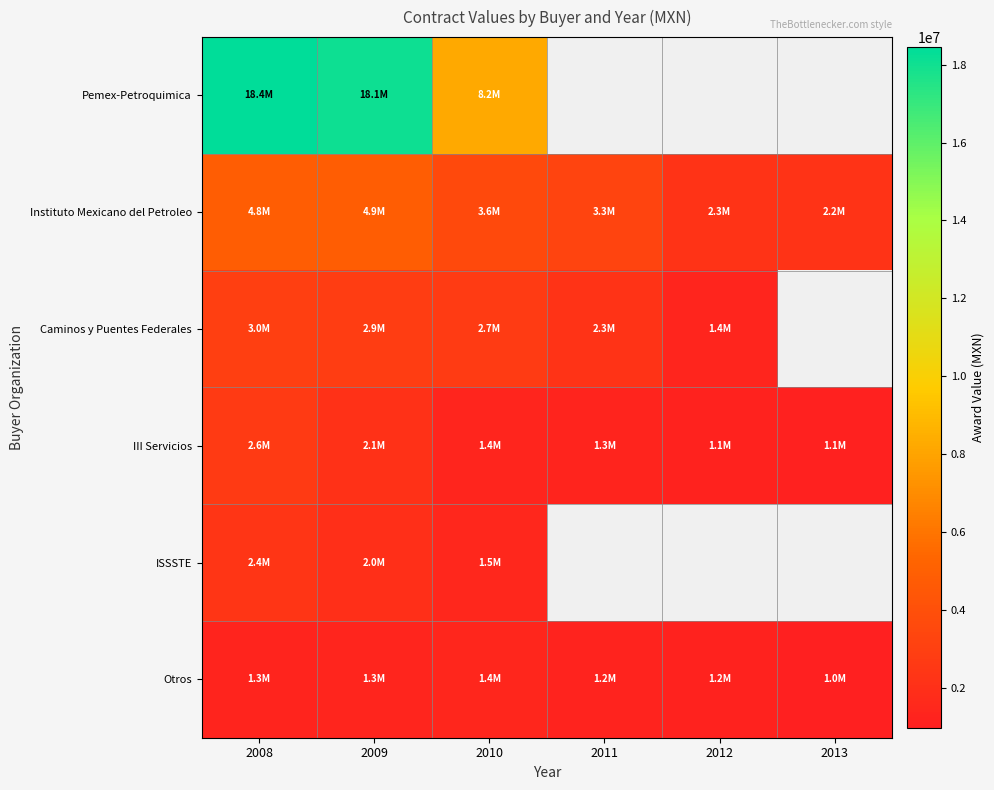

Between 2009 and 2008, which is larger?

2008